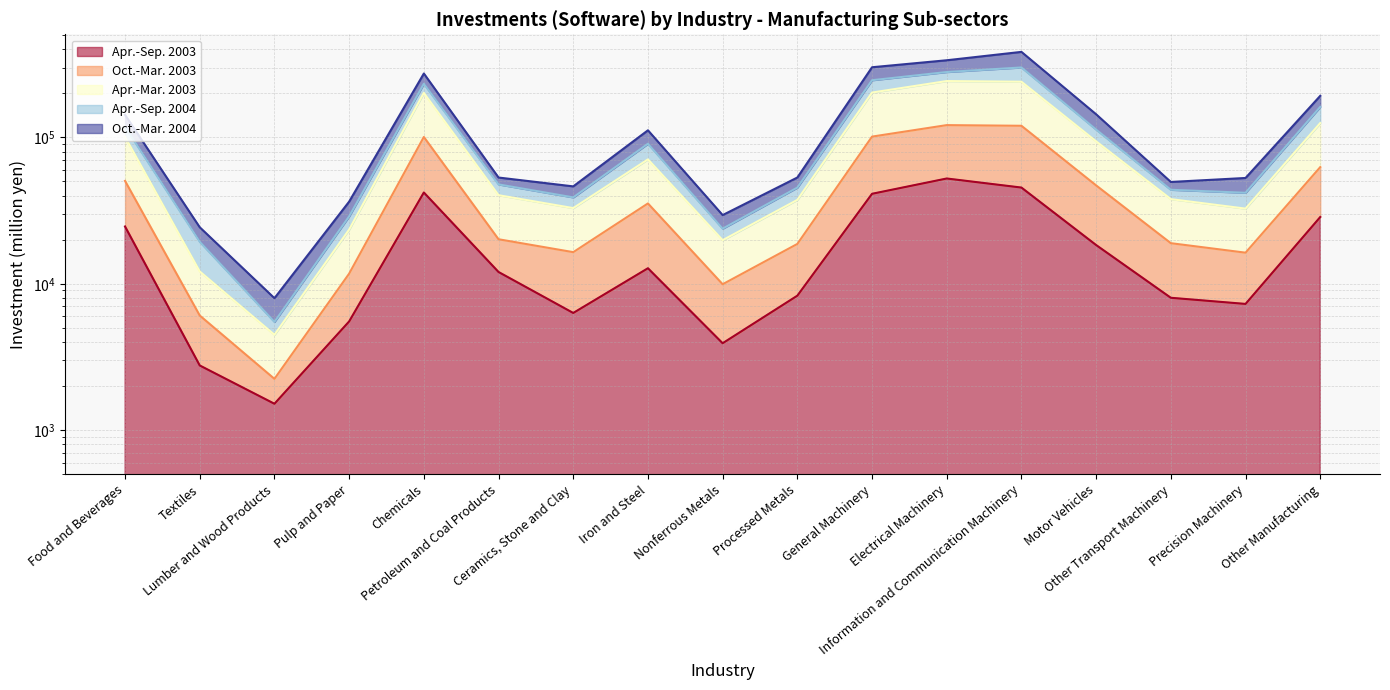

At which category does Apr.-Mar. 2003 reach its first local valley?

Lumber and Wood Products